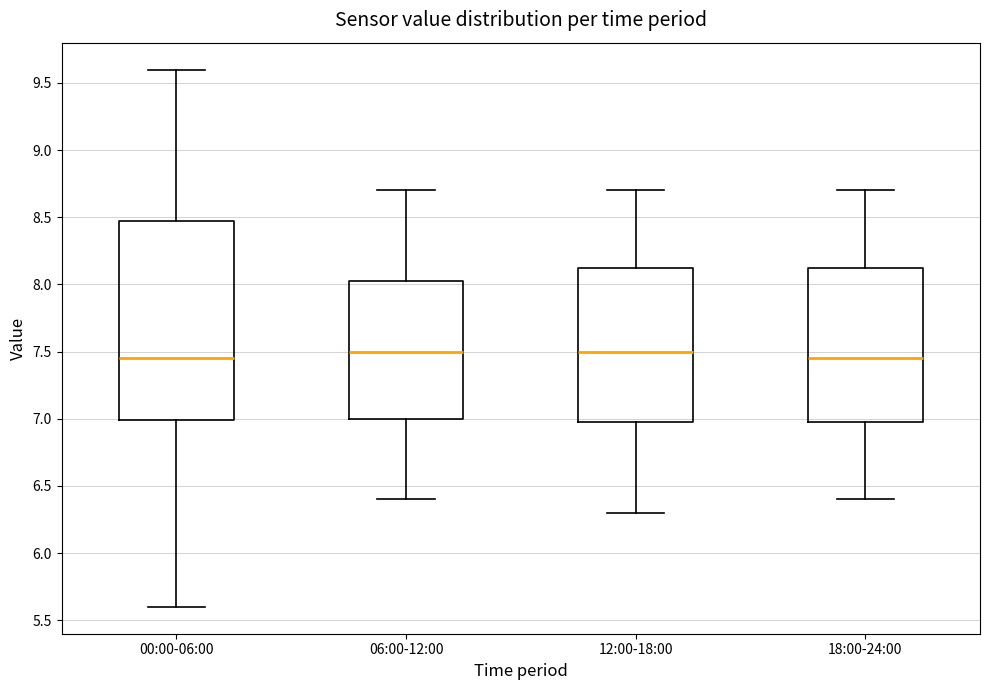

Where is the lower edge of the box for 18:00-24:00 on the y-axis? The values are not printed on the chart, so give them approximately, as read against the axis.

7.00